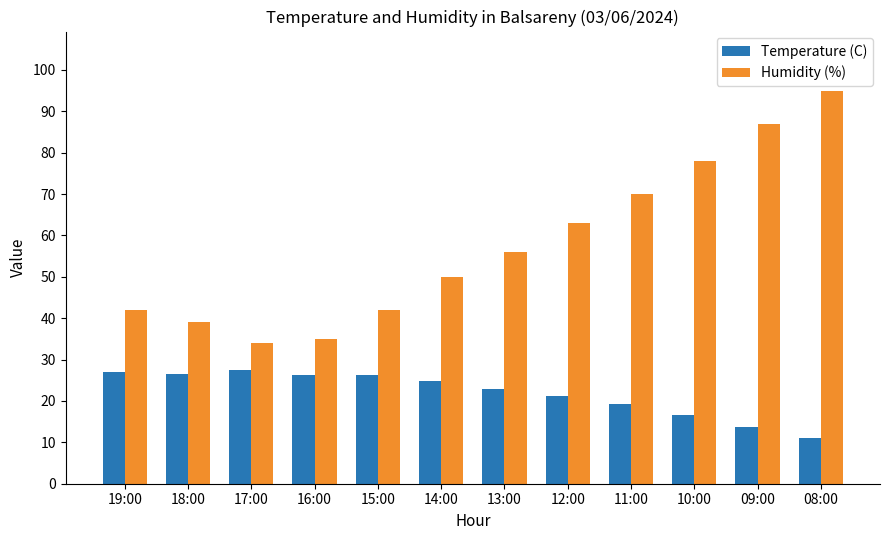

How many data points in Temperature (C) are less than 24?

6